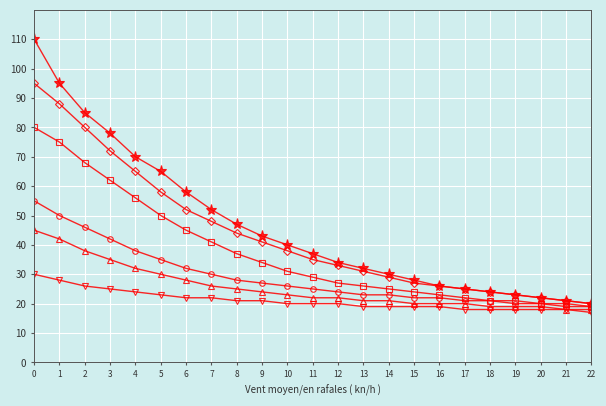

What is the greatest value displayed?

110